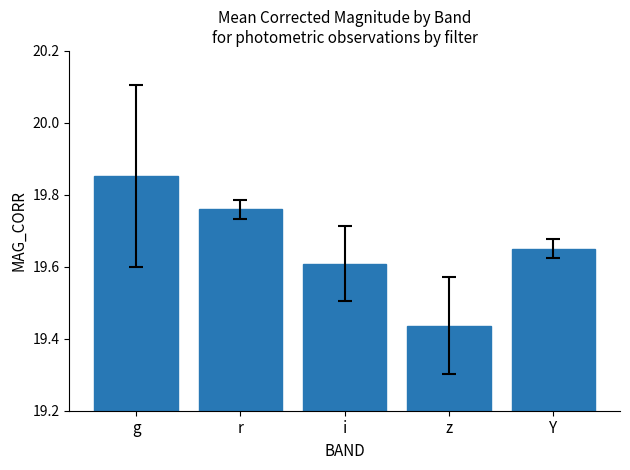

List the labels in order of value, smallest first.

z, i, Y, r, g